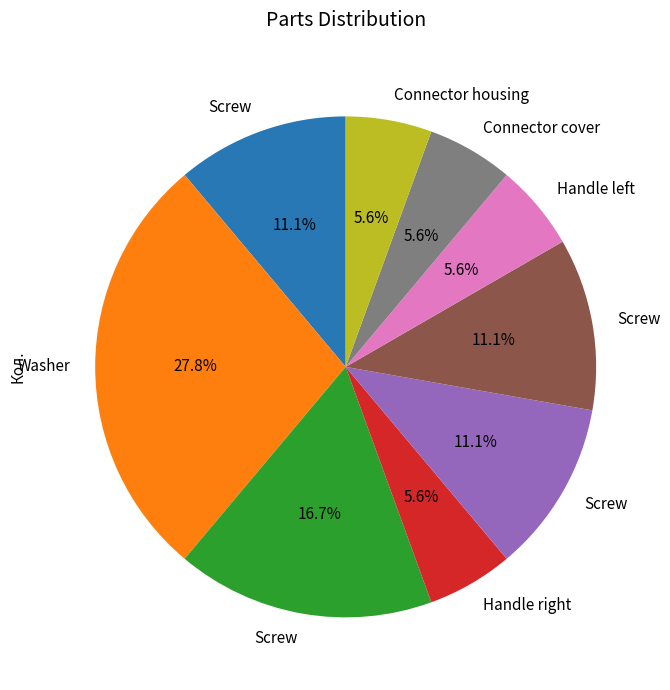

Is there any slice that represents more than half of the pie?

No